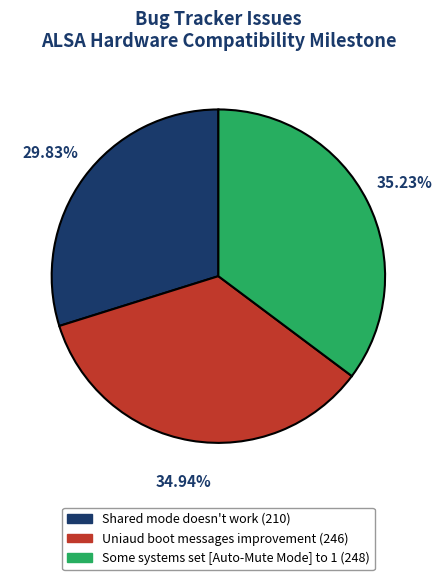

Which slice is the smallest?

Shared mode doesn't work